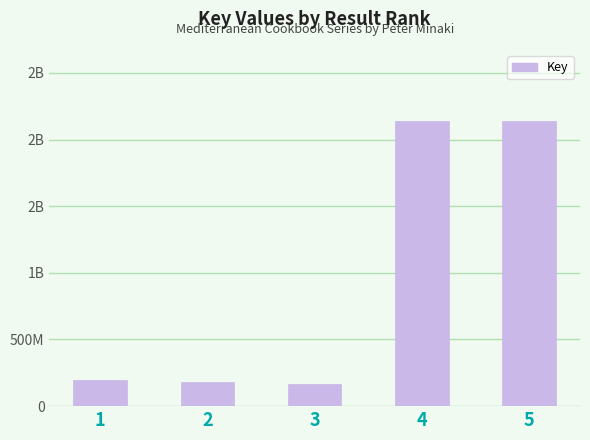

Does the chart contain any negative values?

No